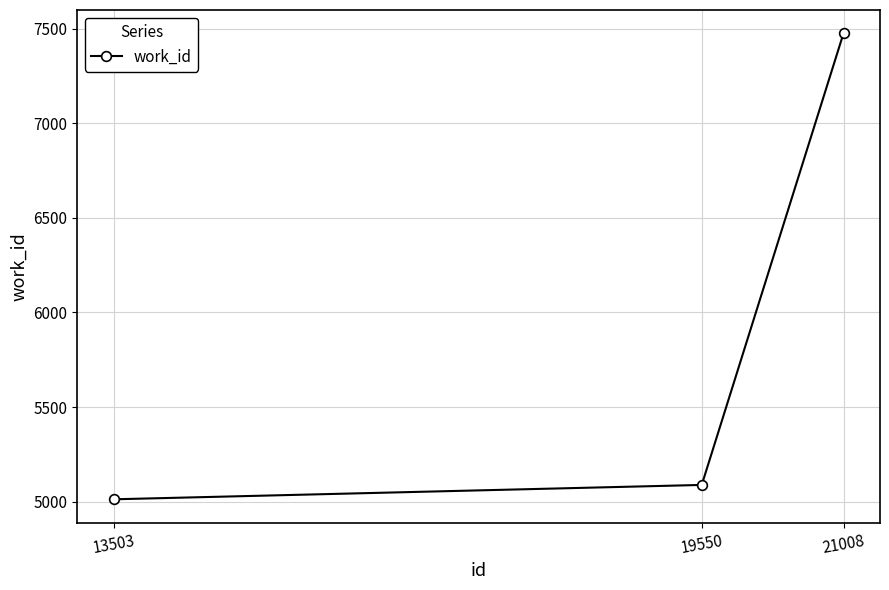

Which label corresponds to the smallest value in the chart?

13503